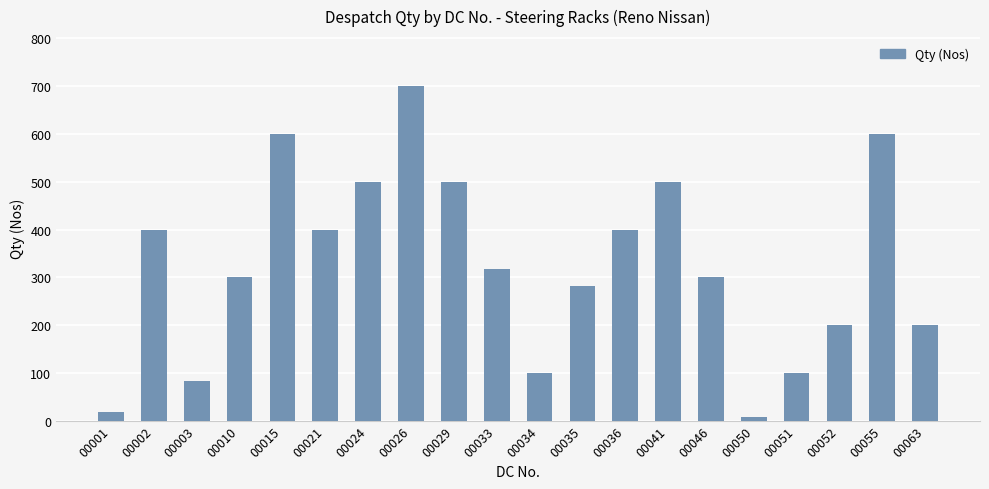

What is the smallest value displayed?

7